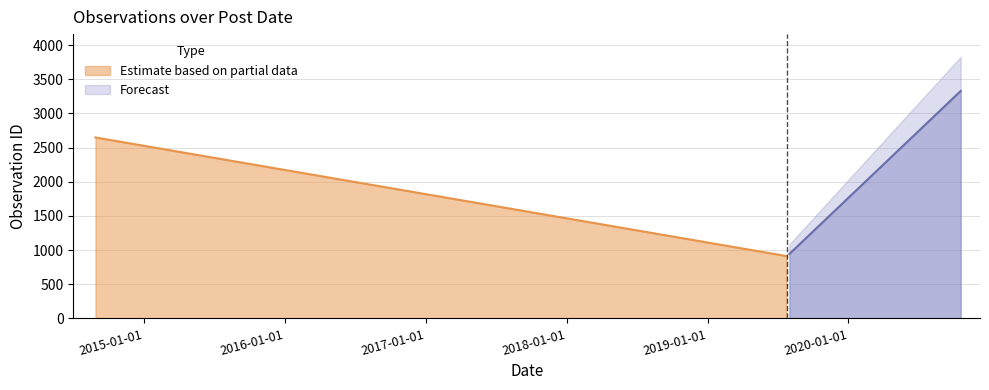

Count the number of categories in the chart.

3